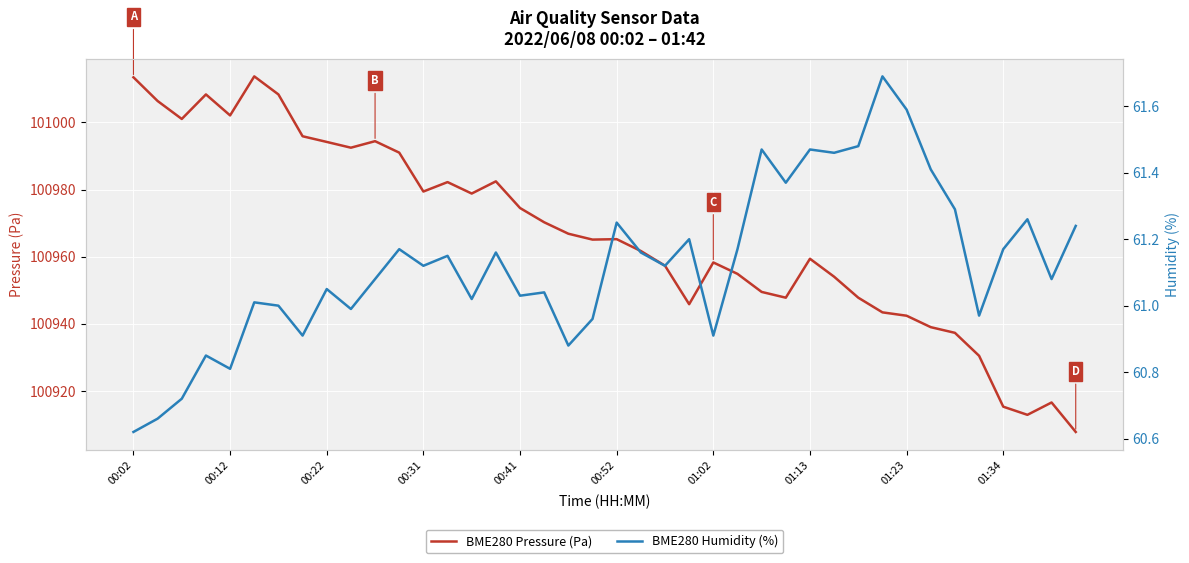

What is the value of the BME280 Pressure (Pa) point at the 25th from the left?

100958.3